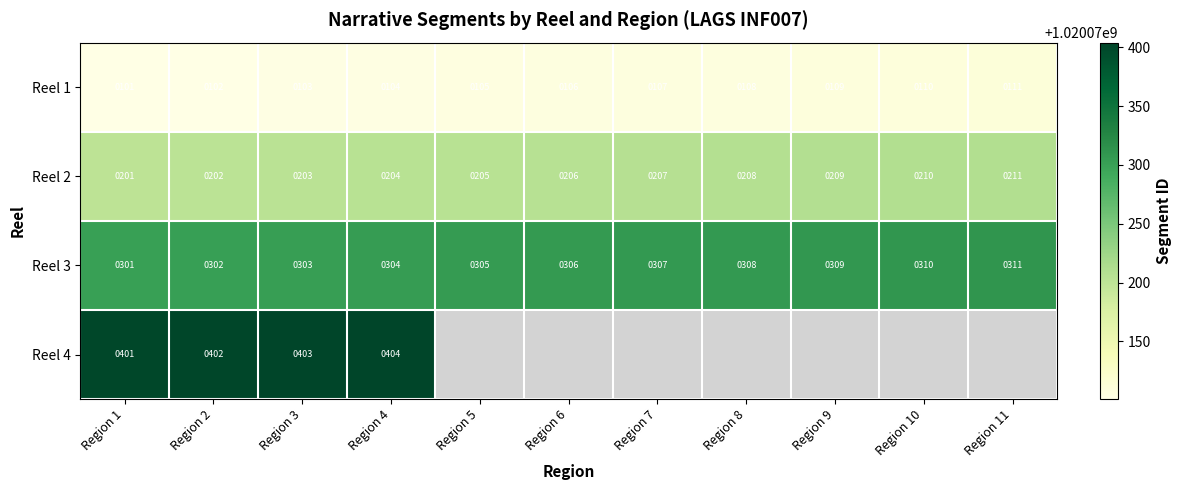

Reading right to left, transcribe all the data shown in this chart.

1: 3=1020070401	2=1020070301	1=1020070201	0=1020070101
2: 3=1020070402	2=1020070302	1=1020070202	0=1020070102
3: 3=1020070403	2=1020070303	1=1020070203	0=1020070103
4: 3=1020070404	2=1020070304	1=1020070204	0=1020070104
5: 3=0	2=1020070305	1=1020070205	0=1020070105
6: 3=0	2=1020070306	1=1020070206	0=1020070106
7: 3=0	2=1020070307	1=1020070207	0=1020070107
8: 3=0	2=1020070308	1=1020070208	0=1020070108
9: 3=0	2=1020070309	1=1020070209	0=1020070109
10: 3=0	2=1020070310	1=1020070210	0=1020070110
11: 3=0	2=1020070311	1=1020070211	0=1020070111